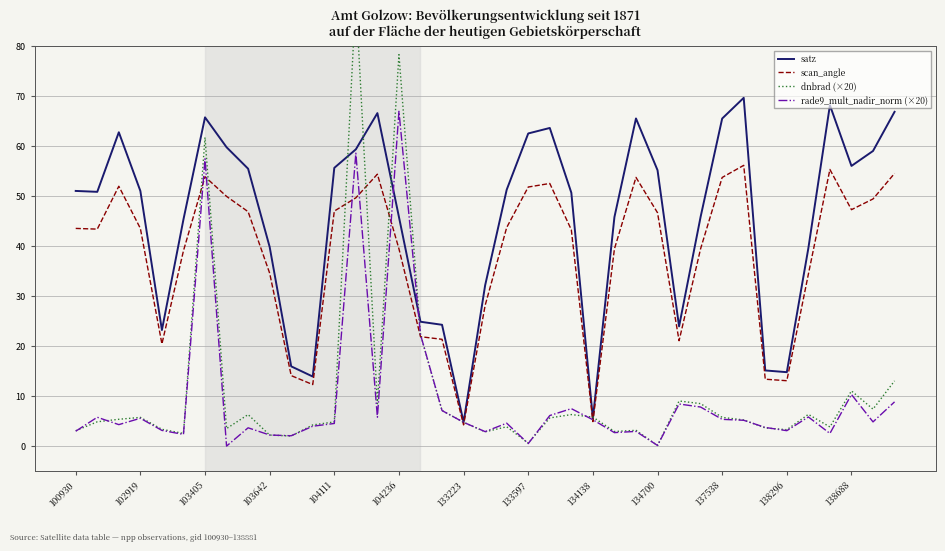

In scan_angle, how many points are lower than both neighbors (excluding endpoints)?

8